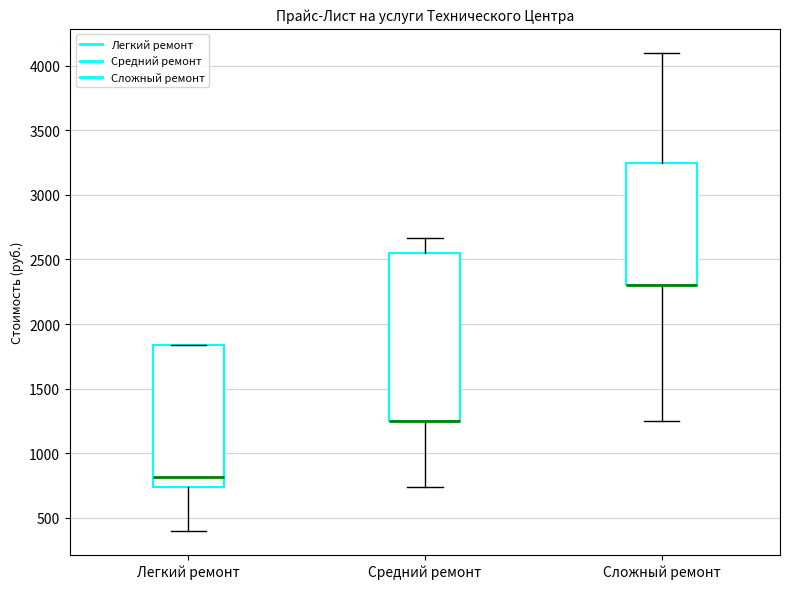

Where does the upper whisker of the box for Сложный ремонт end on the y-axis? The values are not printed on the chart, so give them approximately, as read against the axis.

4100